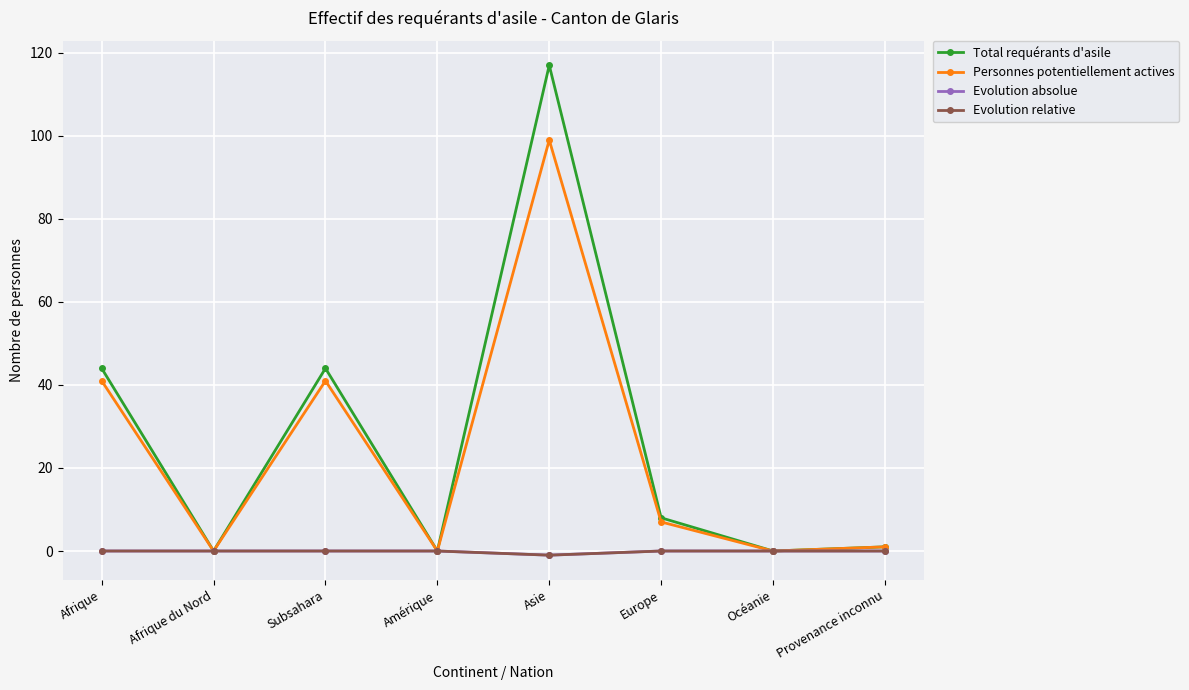

Is the value of Evolution relative at Asie greater than the value of Personnes potentiellement actives at Amérique?

No